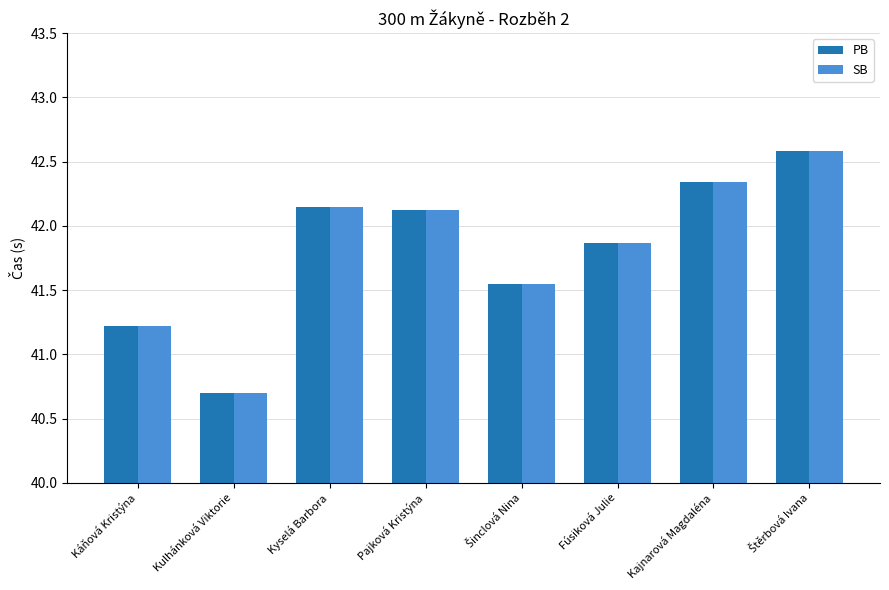

How many bars are there in total?

16